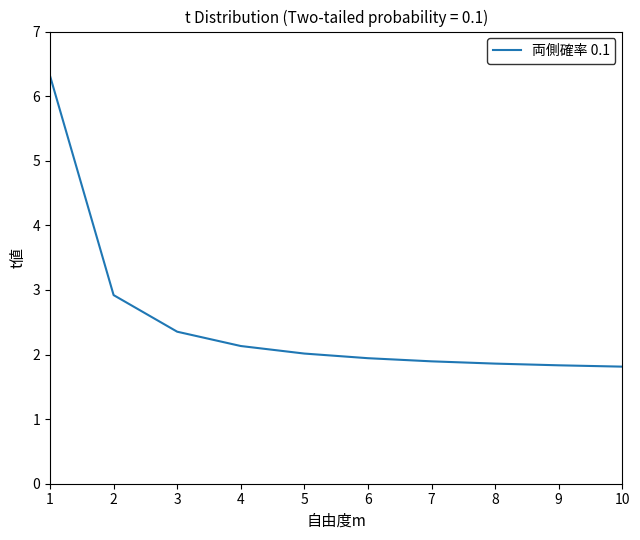

What is the change in value from 2 to 7?

-1.0